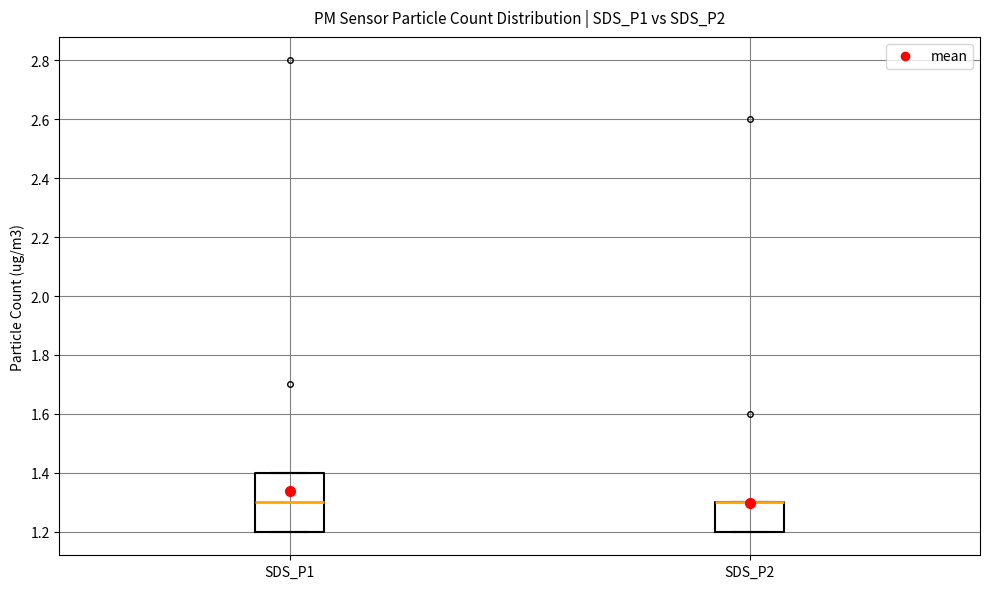

Reading left to right, read every box against the y-axis: the position of its median line, the range the box covers, and the ends of its whiskers. The values are not printed on the chart, so give them approximately, as read against the axis.

SDS_P1: median 1.3, box 1.2 to 1.4, whiskers 1.2 to 1.4
SDS_P2: median 1.3 (drawn on the box's upper edge), box 1.2 to 1.3, whiskers 1.2 to 1.3